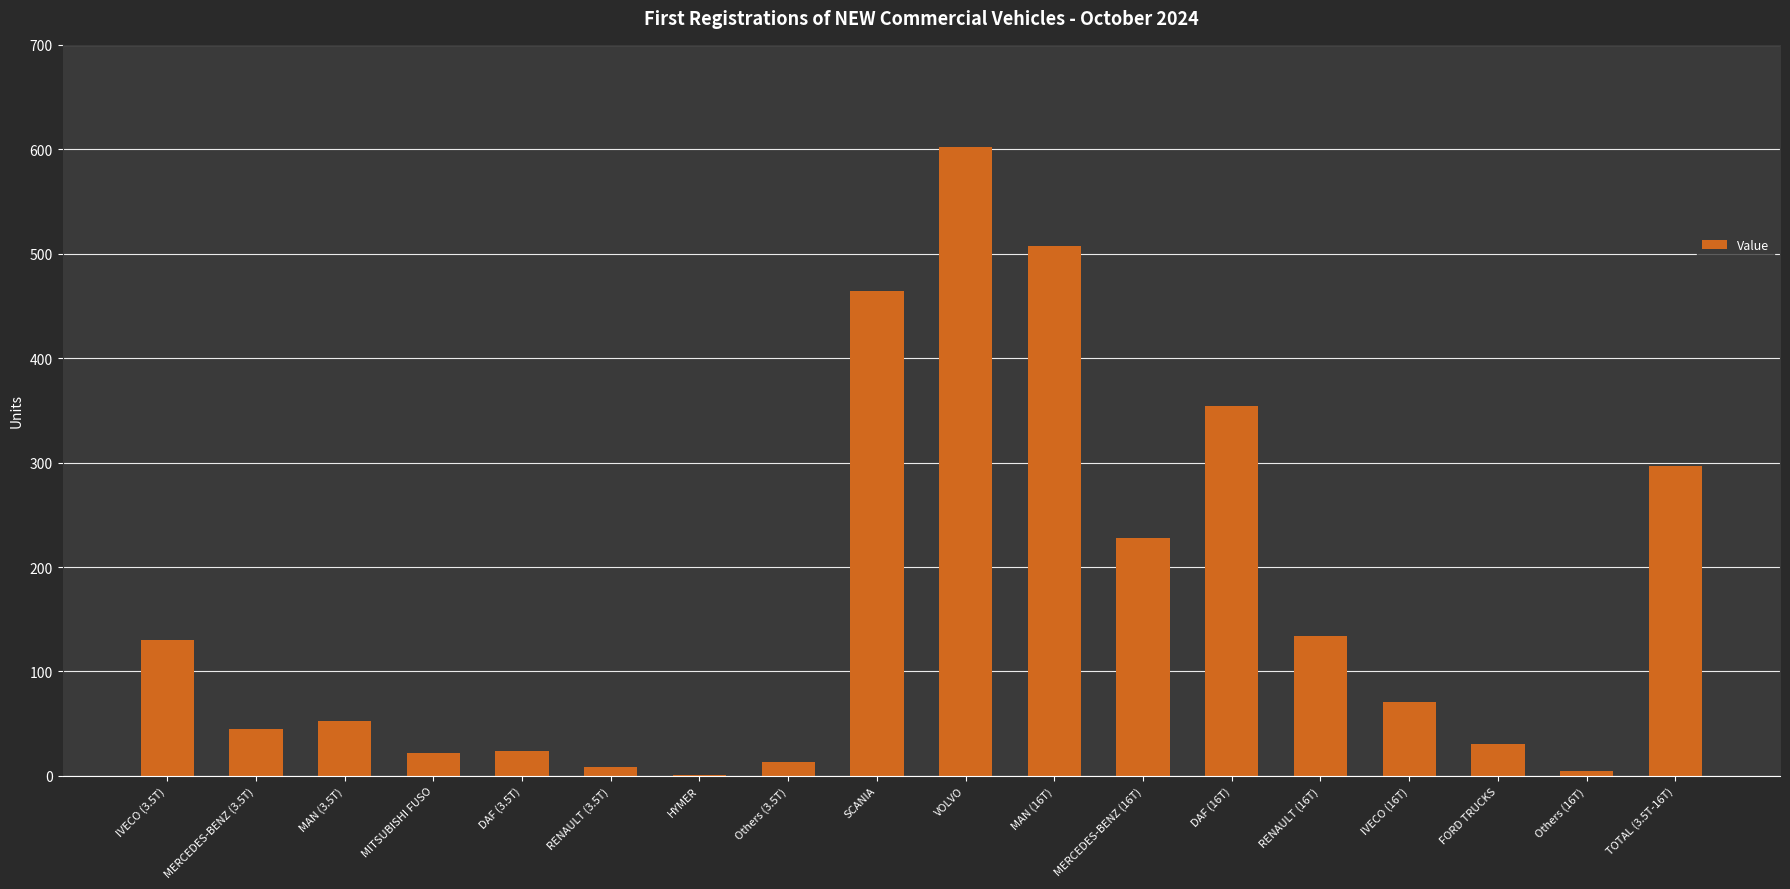

What is the maximum value shown in the chart?

602